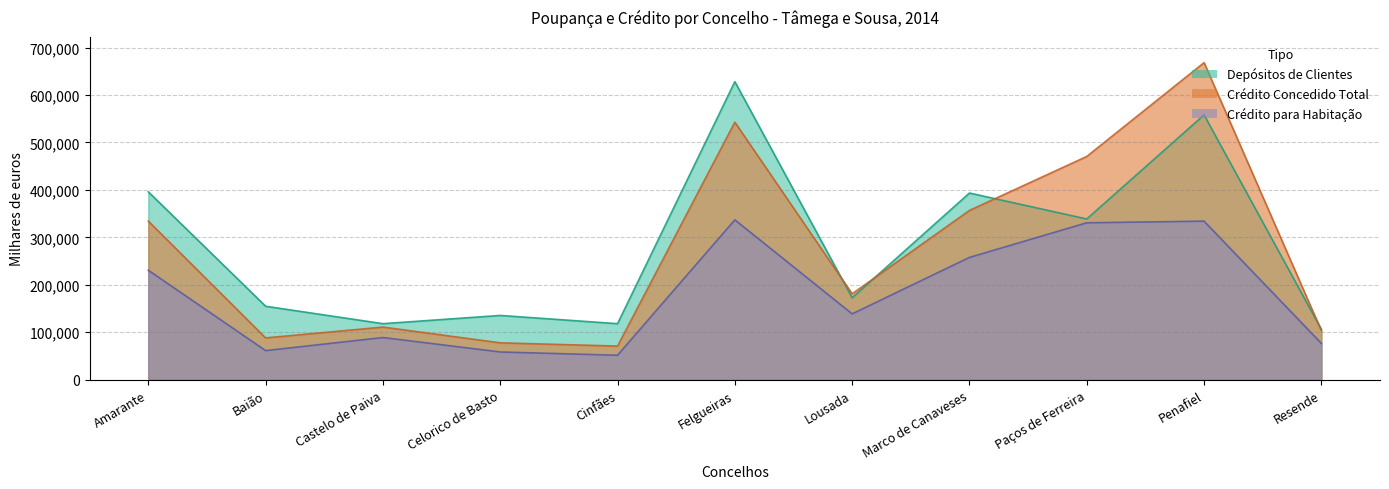

Reading right to left, transcribe all the data shown in this chart.

Depósitos de Clientes: 106227	558112	338682	393395	172575	628124	118005	135356	118032	154724	395927
Crédito Concedido Total: 103249	668266	470494	356718	180993	542720	70772	77629	110844	88021	334194
Crédito para Habitação: 76429	334112	330653	257676	138686	336858	51442	58335	88801	61197	230603